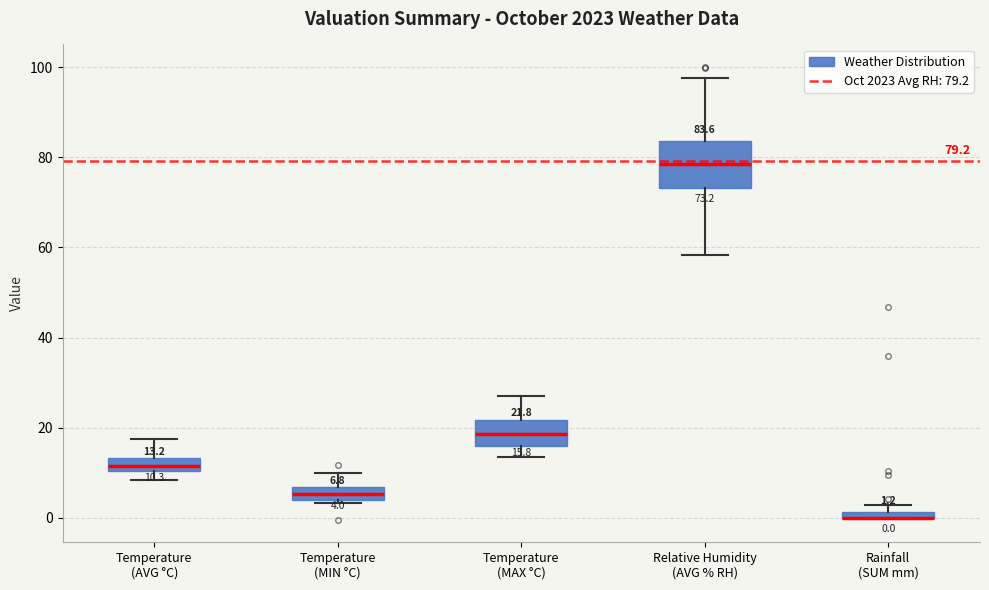

Which box is the tallest, from its lower edge to its upper edge?

Relative Humidity (AVG % RH)